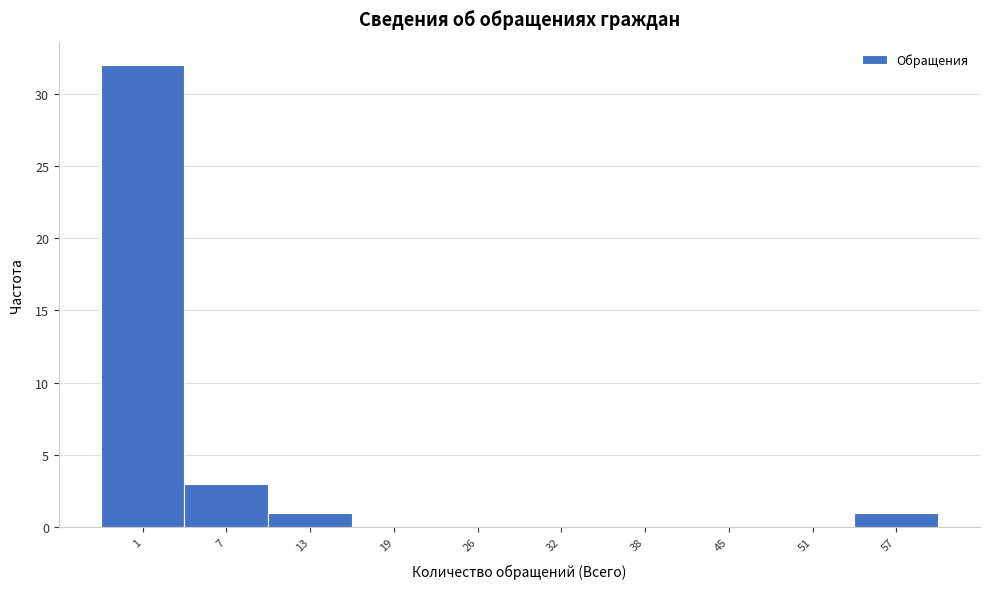

Reading left to right, list all the values displayed in this chart.

1=32	7=3	13=1	19=0	26=0	32=0	38=0	45=0	51=0	57=1